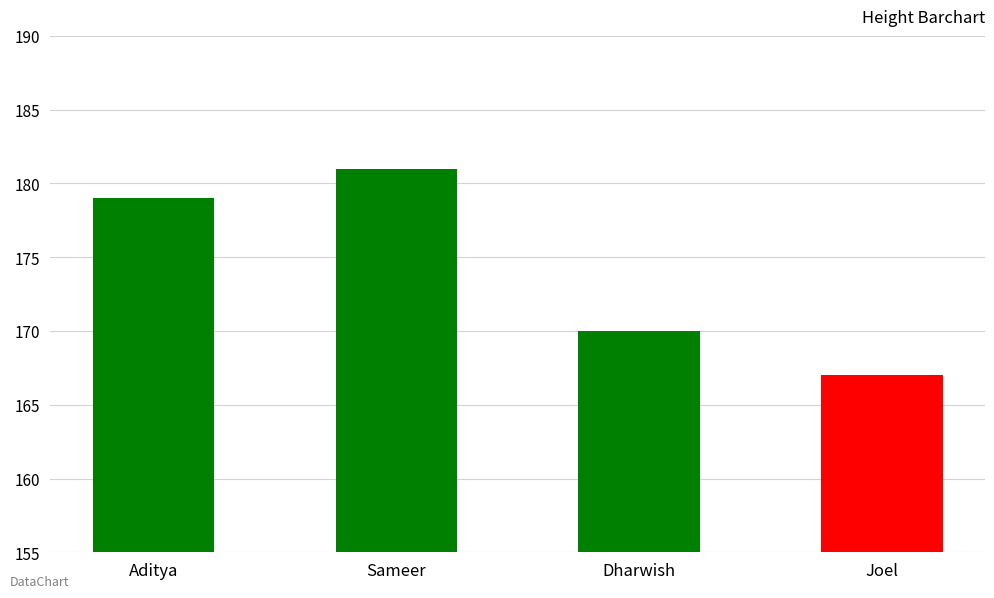

True or false: the data shows 170 at Dharwish.

True